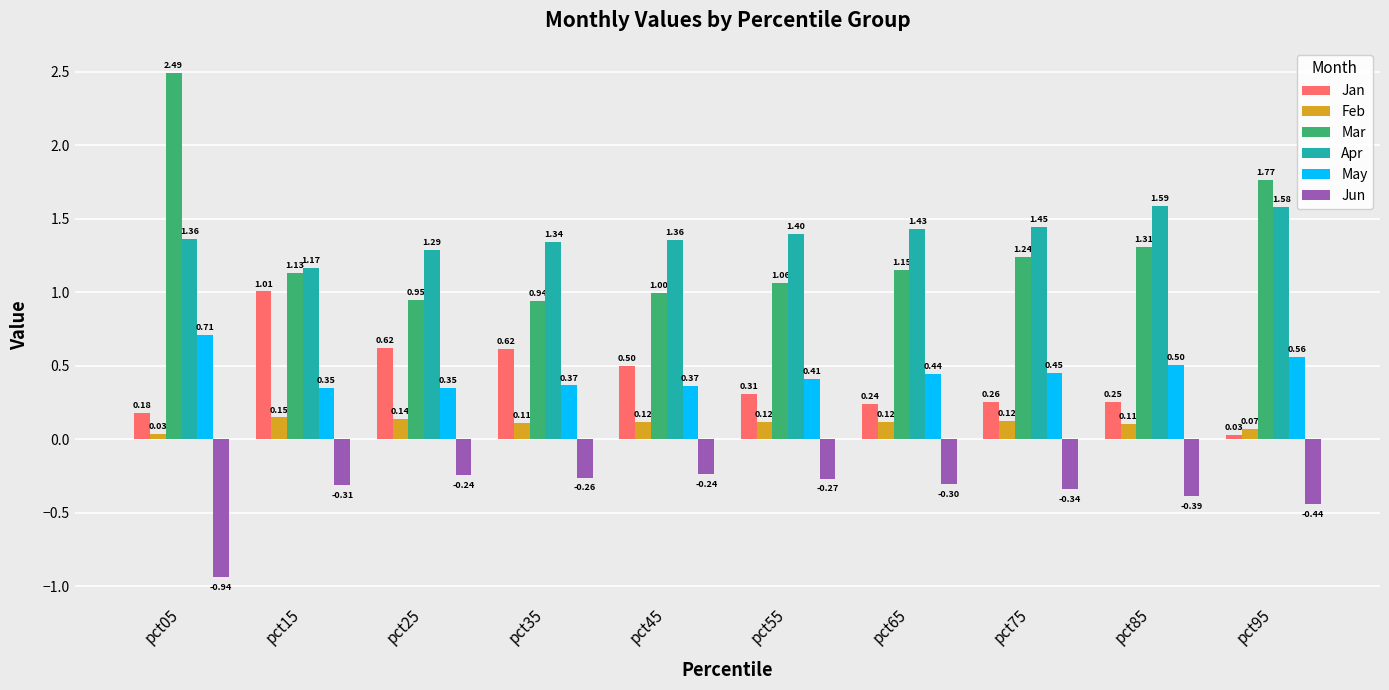

What is the total value across all series at pct05?

3.8